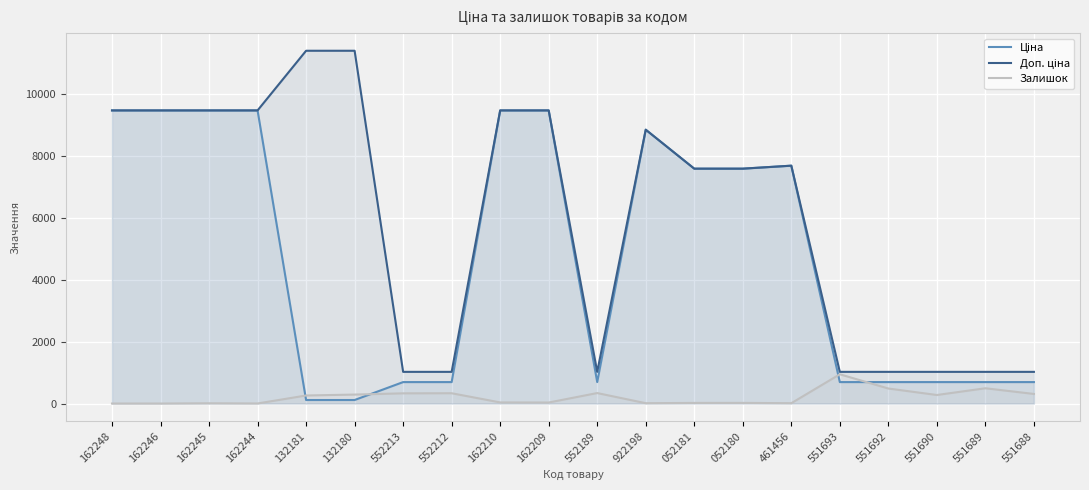

What is the label of the 5th point from the left?

132181